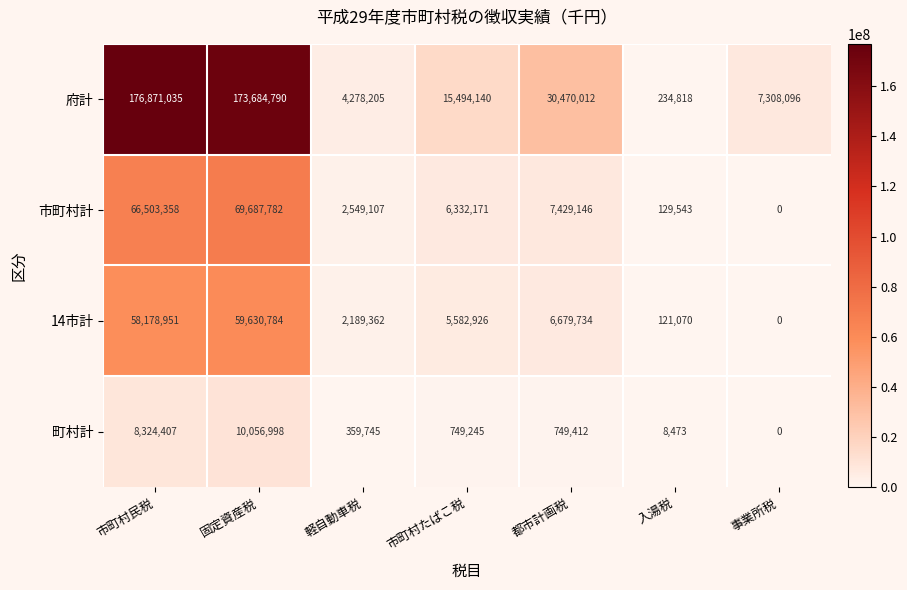

Which label corresponds to the largest value in the chart?

市町村民税